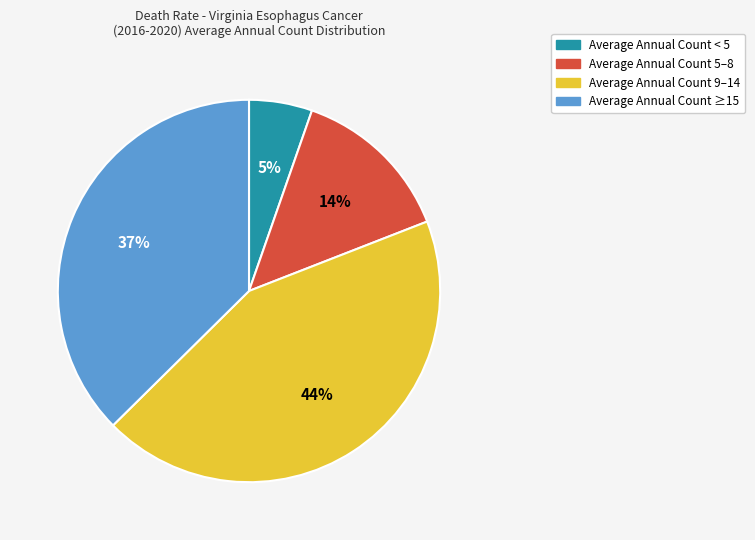

Is it true that Average Annual Count < 5 is 14% of the pie?

False